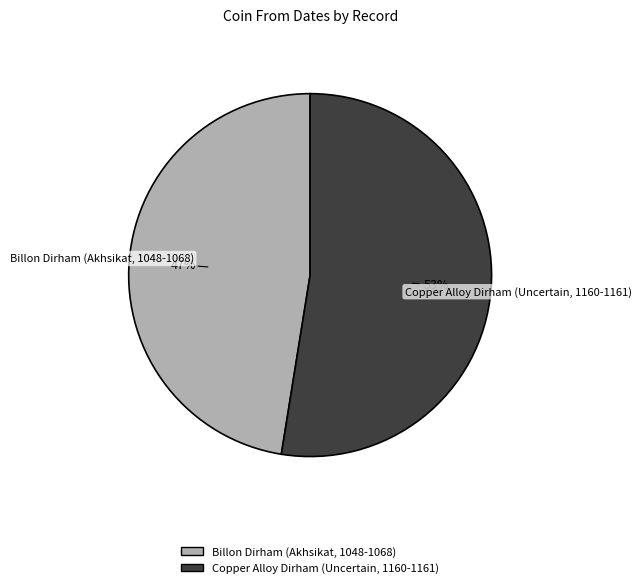

Is the sum of Copper Alloy Dirham (Uncertain, 1160-1161) and Billon Dirham (Akhsikat, 1048-1068) greater than half?

Yes